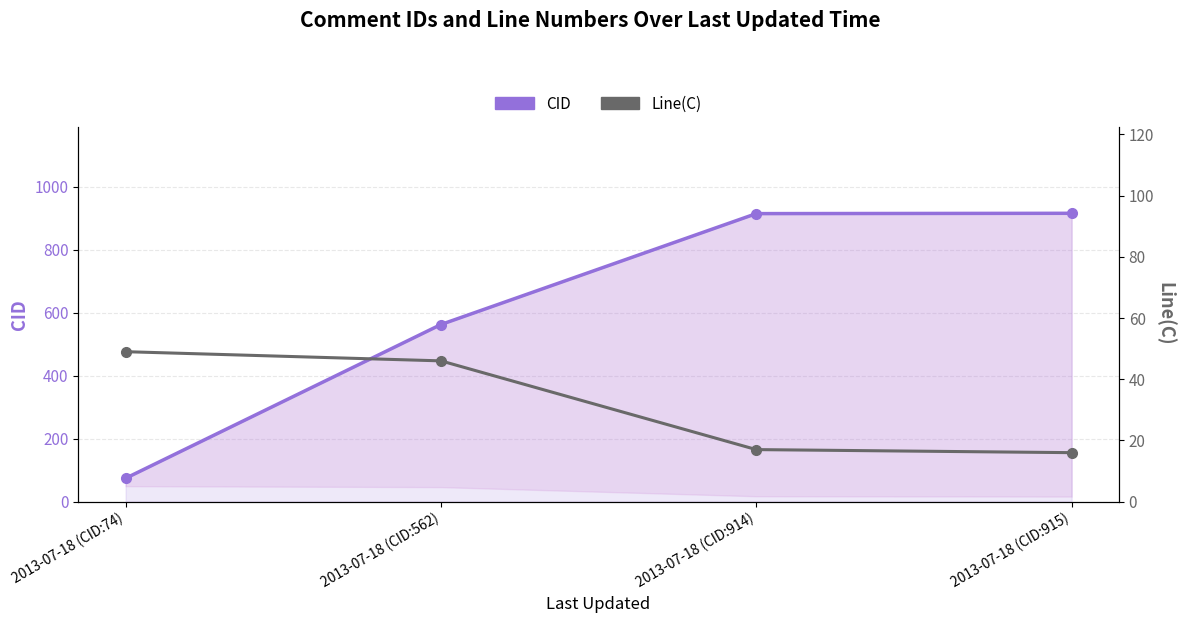

What is the maximum value for CID?

915